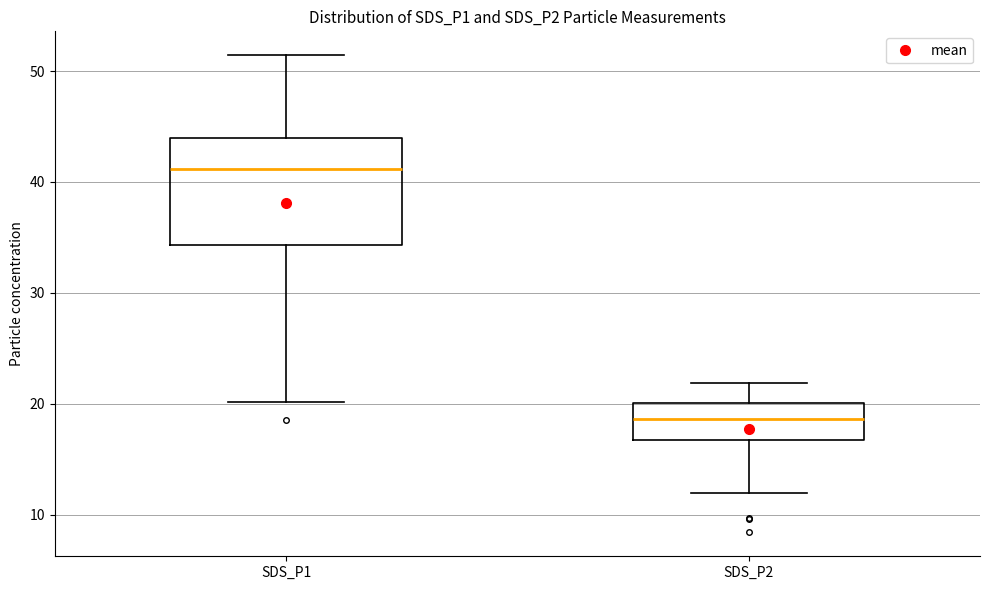

Where does the lower whisker of the box for SDS_P2 end on the y-axis? The values are not printed on the chart, so give them approximately, as read against the axis.

12